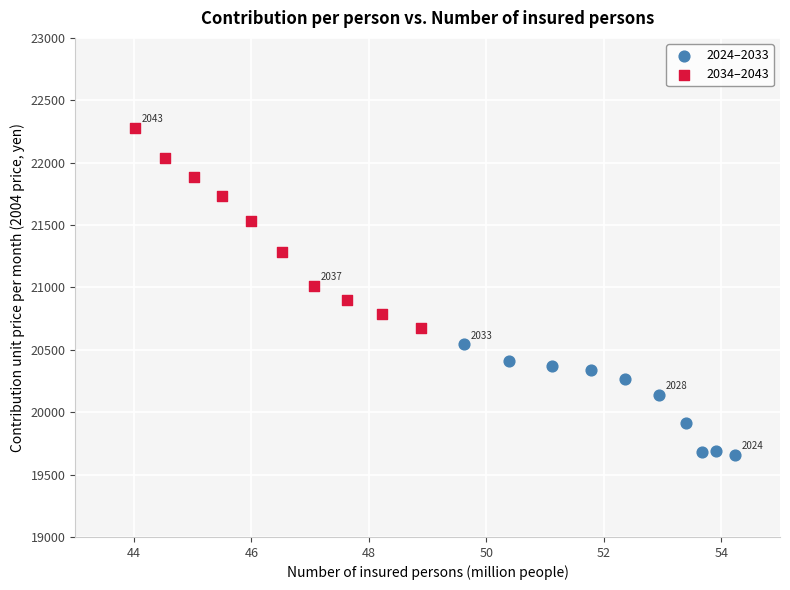

Which series contains the highest Y value?

2034–2043